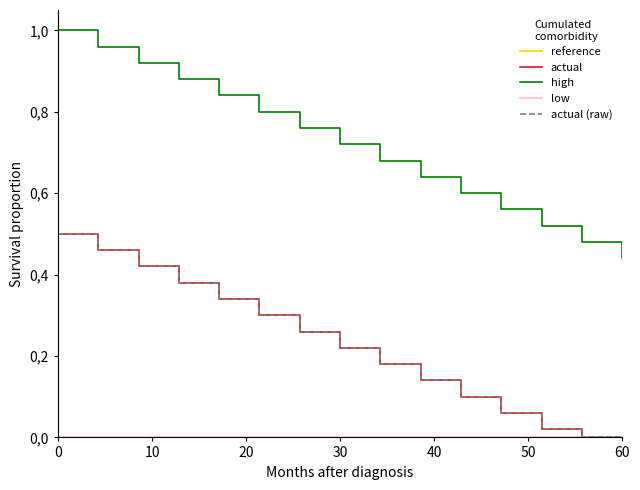

What is the difference between the second highest and minimum values in the high series?

0.5